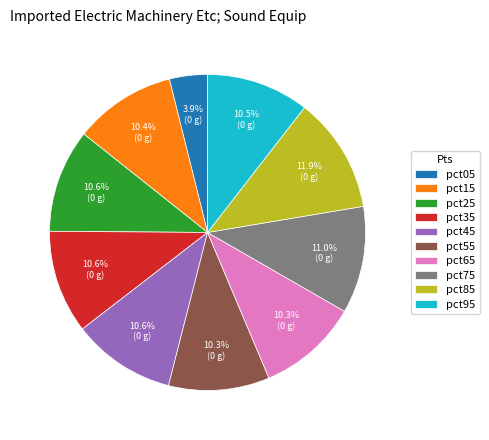

Approximately how many times larger is the value at pct15 compared to pct45?

1.0